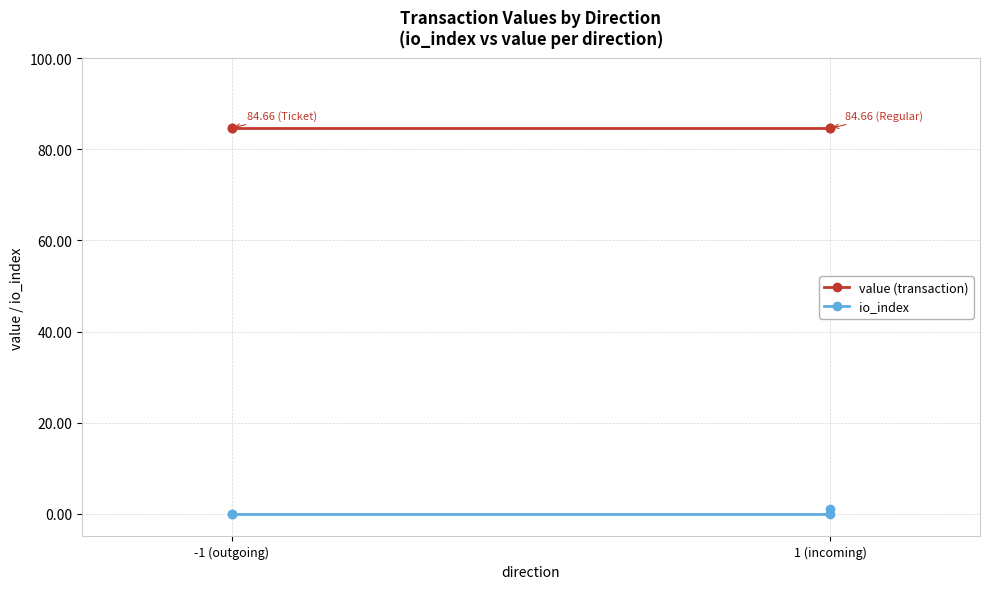

Which category has the lowest value in the io_index series?

-1 (outgoing)